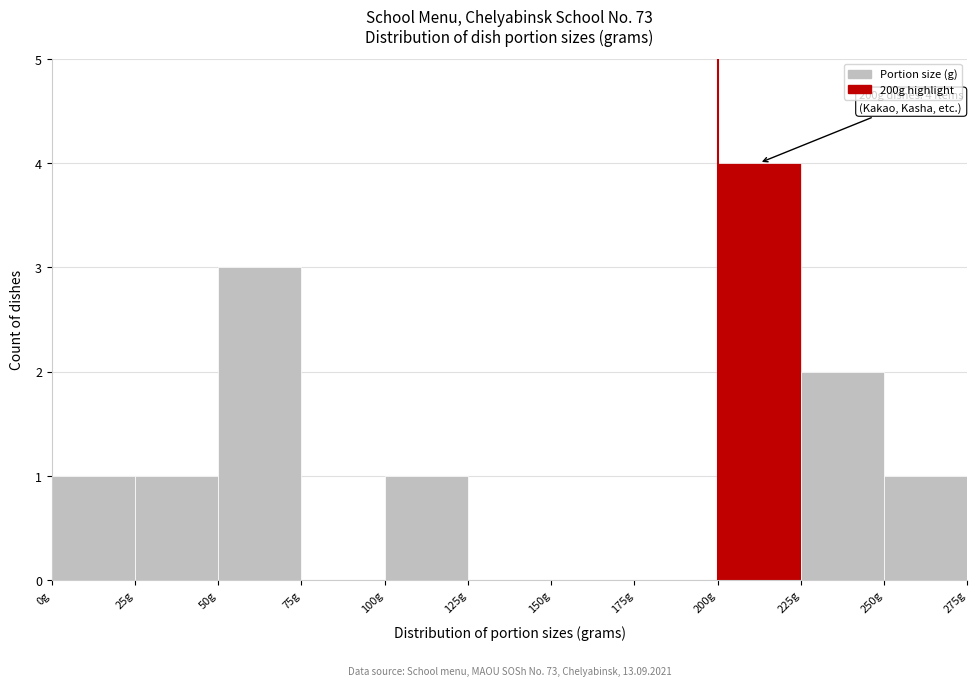

Which range on the x-axis has the tallest bar?

200 to 225